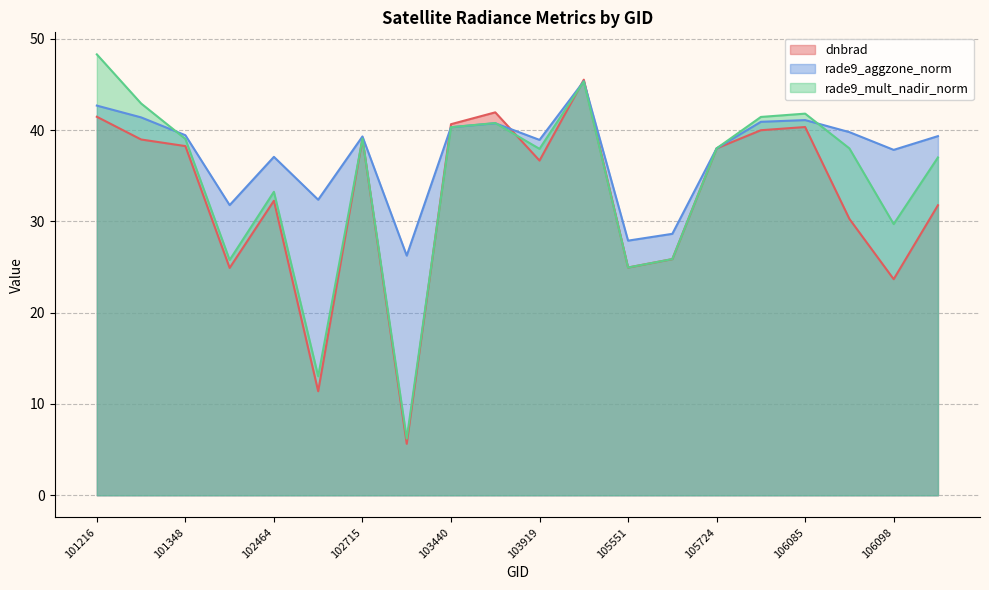

At how many categories does at least one series exceed 25?

20